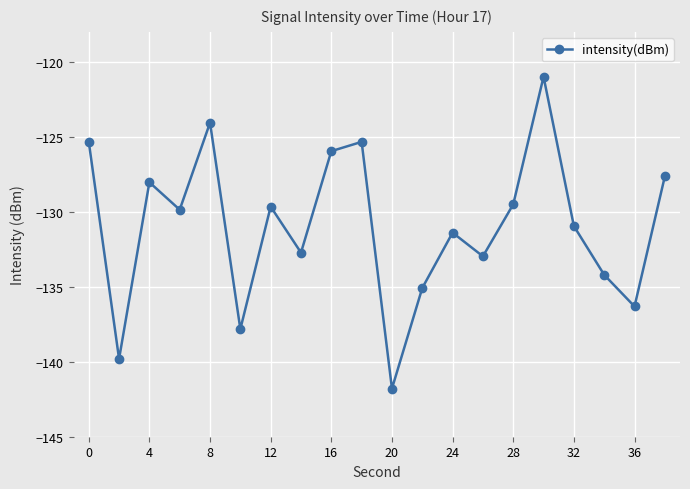

True or false: there are more than 1 points higher than both neighbors.

True